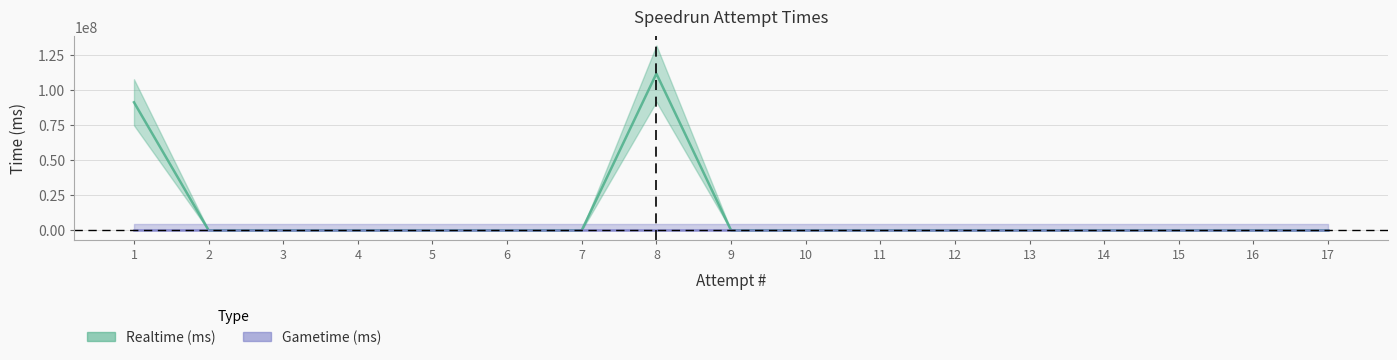

Is it true that the value at 14 is -49946406?

False